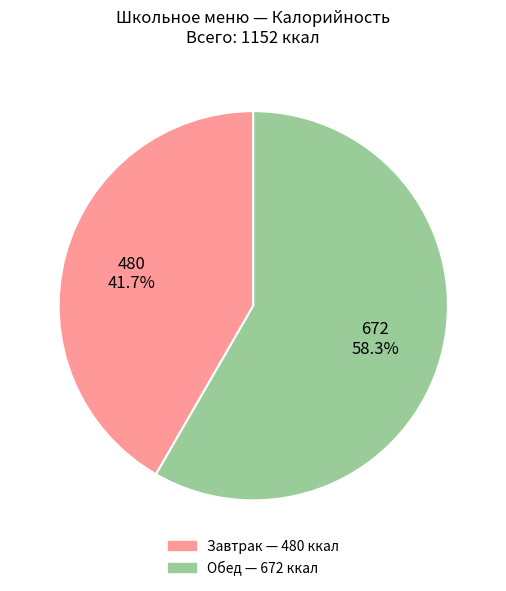

Is there any slice that represents more than half of the pie?

Yes